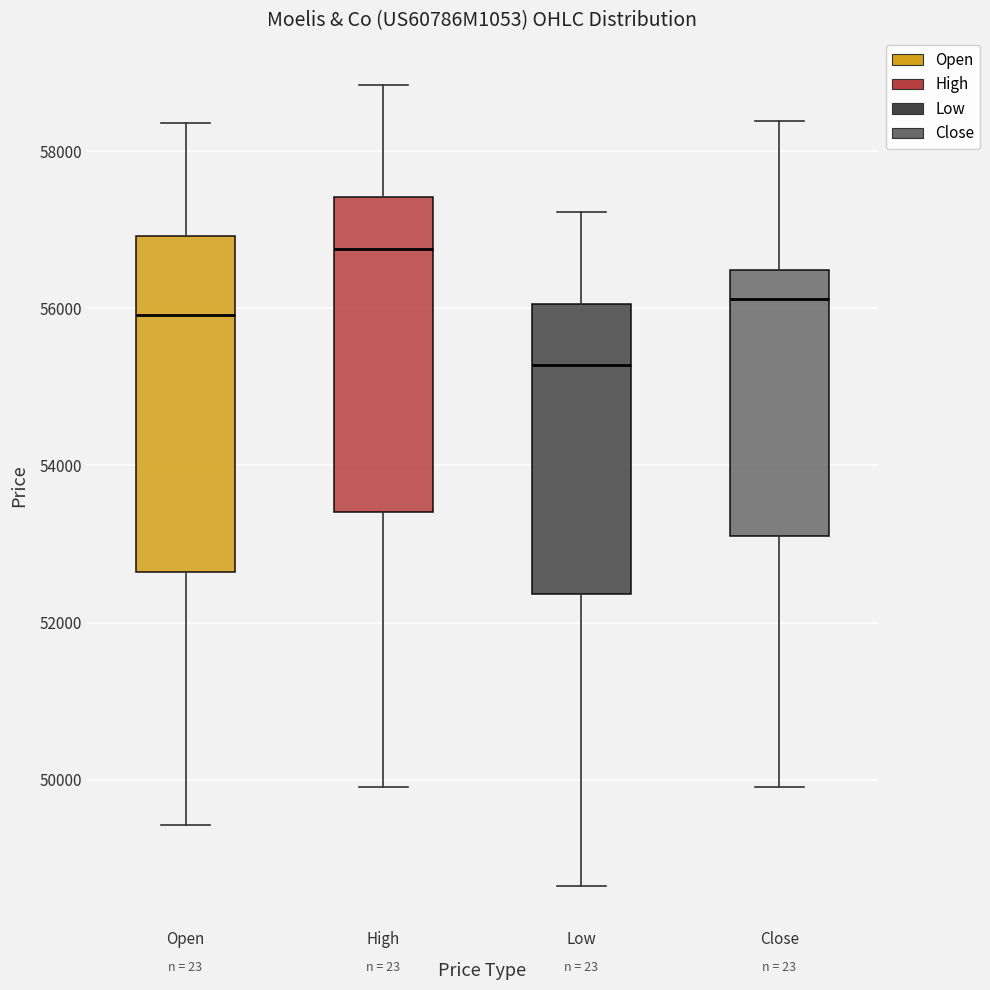

Reading left to right, transcribe this box plot: for each box, give where its median line is, the range the box spans, and where its two whiskers end, as read against the y-axis. The values are not printed on the chart, so give them approximately, as read against the axis.

Open: median 56000, box 52600 to 57000, whiskers 49400 to 58400
High: median 56800, box 53400 to 57400, whiskers 50000 to 58800
Low: median 55200, box 52400 to 56000, whiskers 48600 to 57200
Close: median 56200, box 53200 to 56400, whiskers 50000 to 58400